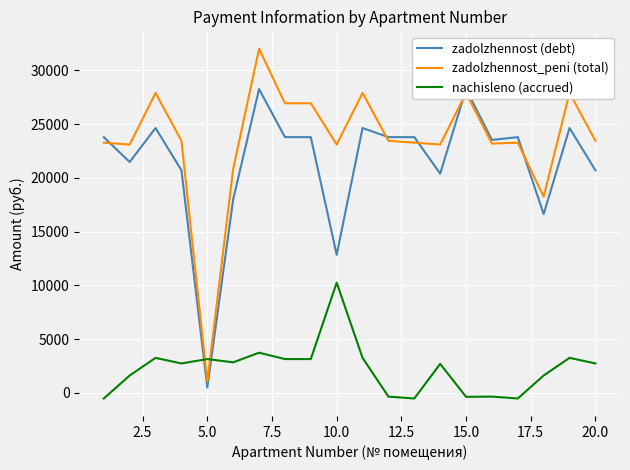

What is the minimum value for zadolzhennost_peni (total)?

1050.4